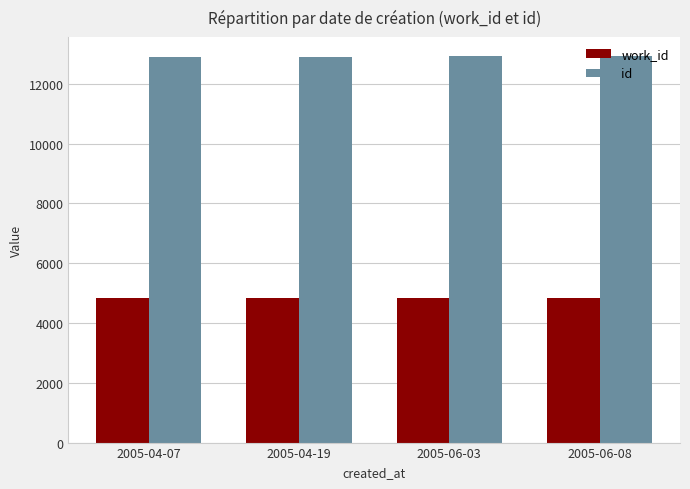

What are all the series names shown in the legend?

work_id, id